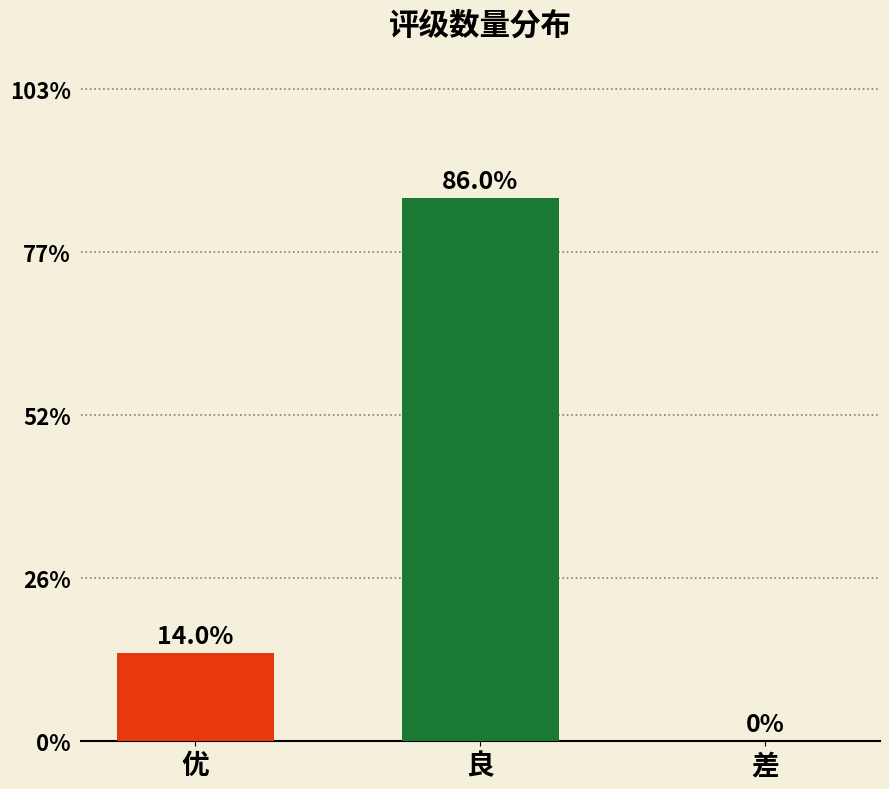

Which label corresponds to the largest value in the chart?

良